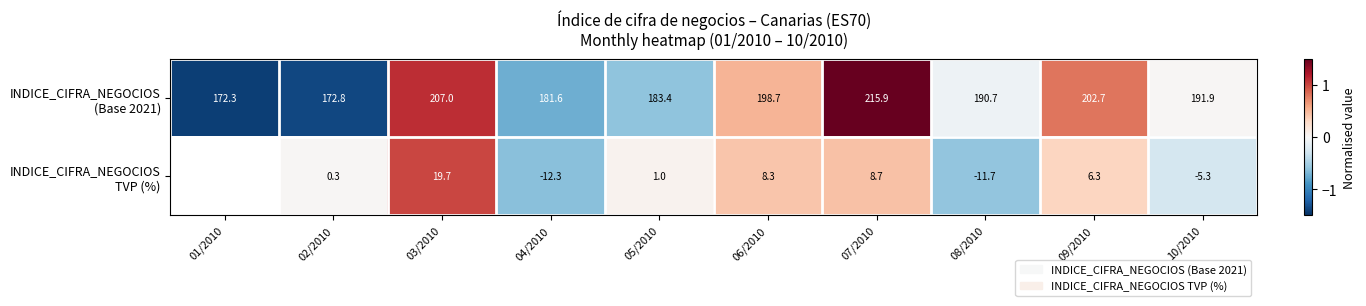

What is the difference between the highest and lowest values at 06/2010?

190.4